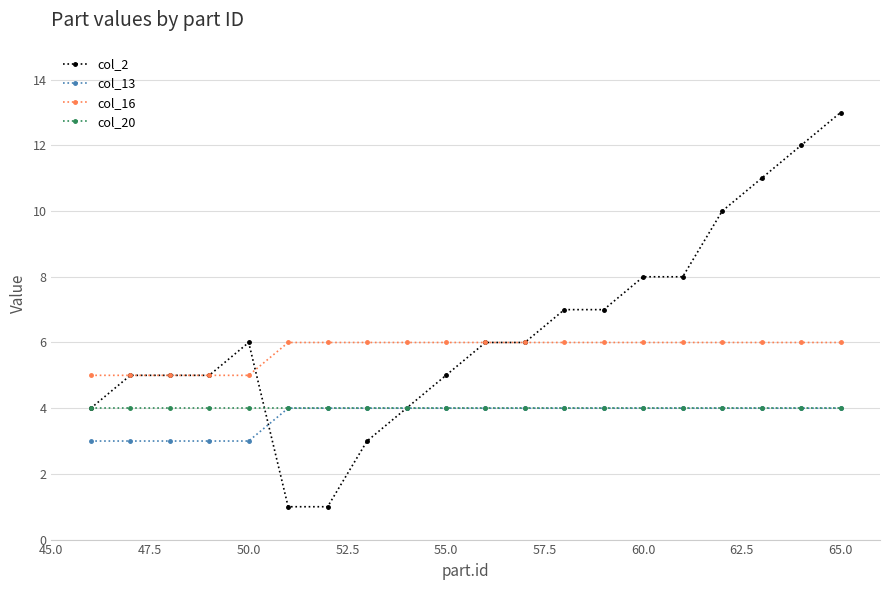

Which series has the largest range (max minus min)?

col_2